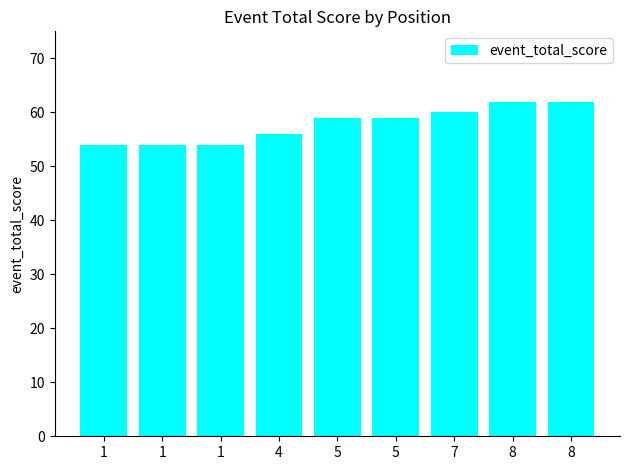

Are the bars horizontal?

No